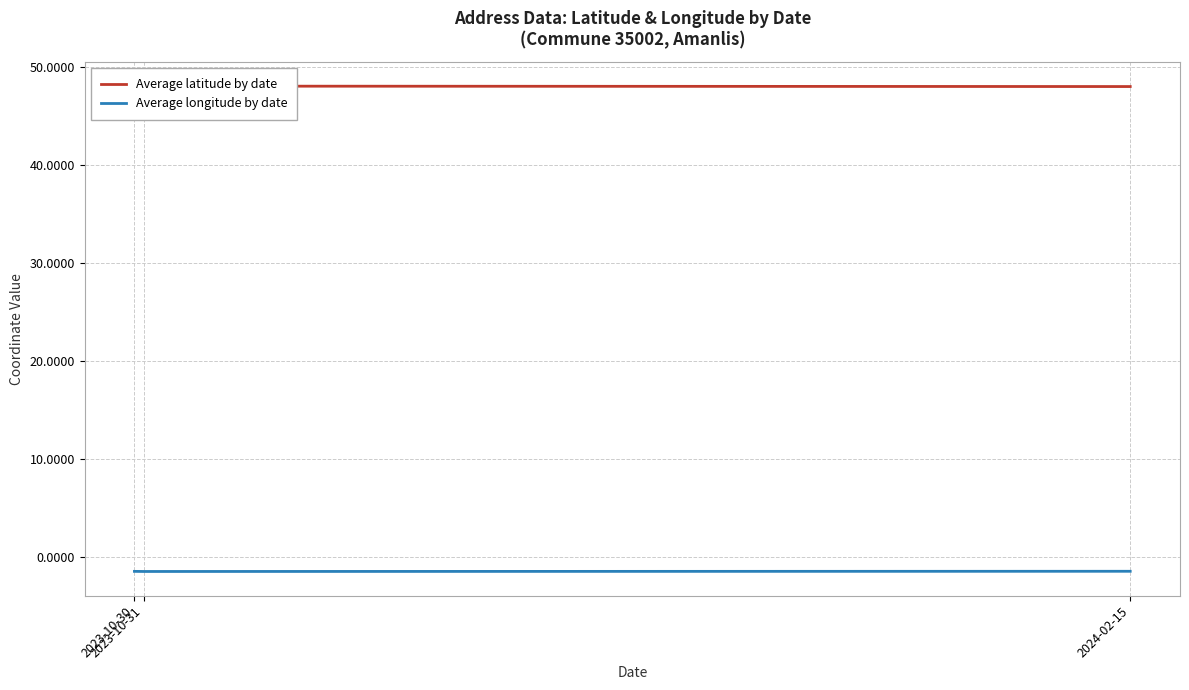

Is the value of Average latitude by date at 2023-10-30 greater than the value of Average longitude by date at 2023-10-30?

Yes